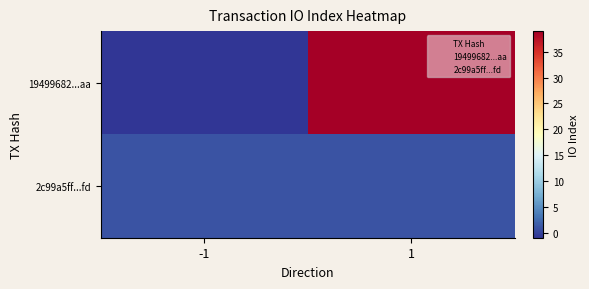

At 1, list the series in order from largest to smallest.

19499682...aa, 2c99a5ff...fd